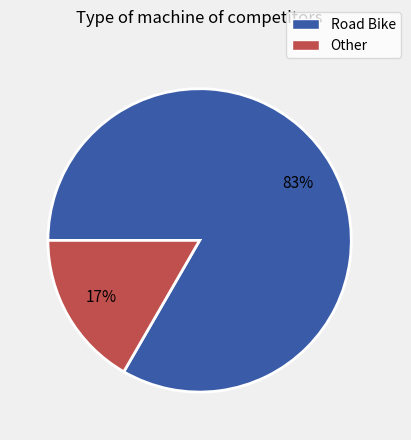

What is the smallest slice in the pie chart?

Other